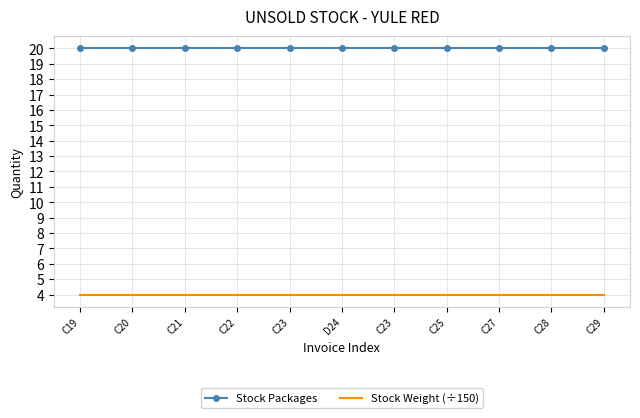

What are all the series names shown in the legend?

Stock Packages, Stock Weight (÷150)